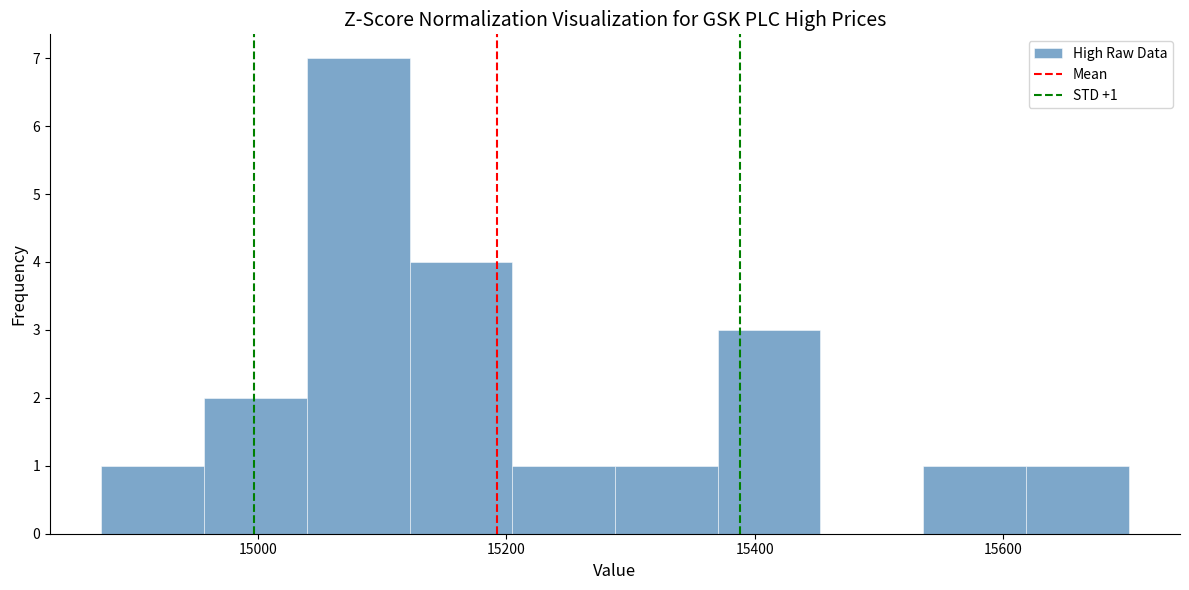

Which range on the x-axis has the tallest bar?

15040 to 15120